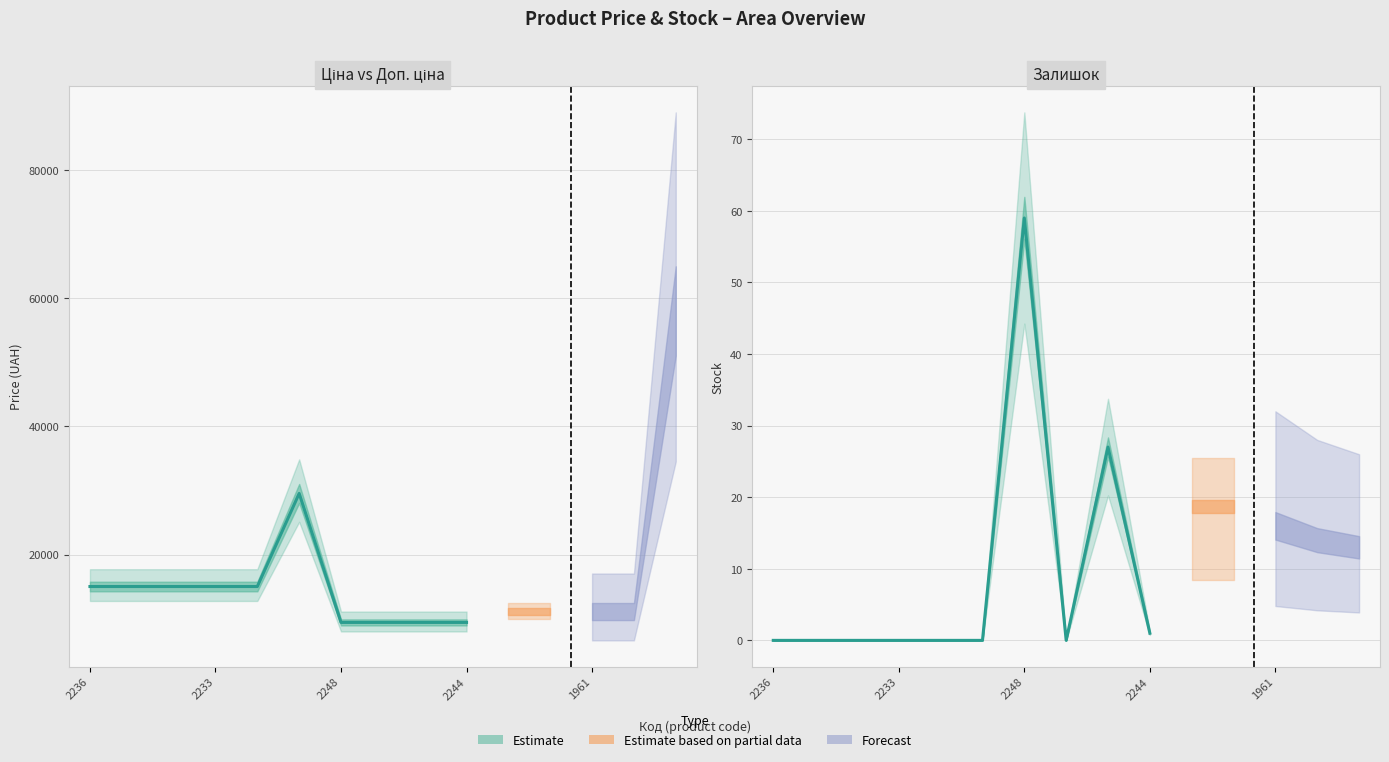

The chart shows a value of -23 at 2248. True or false?

False